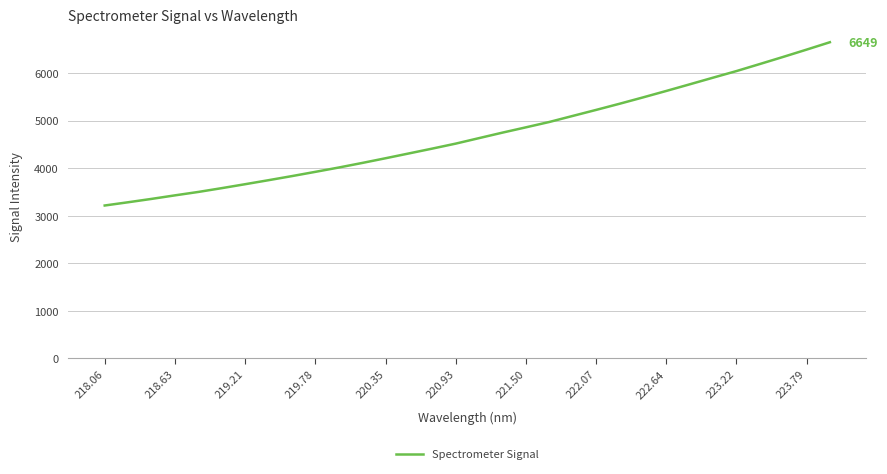

What is the maximum value shown in the chart?

6648.8